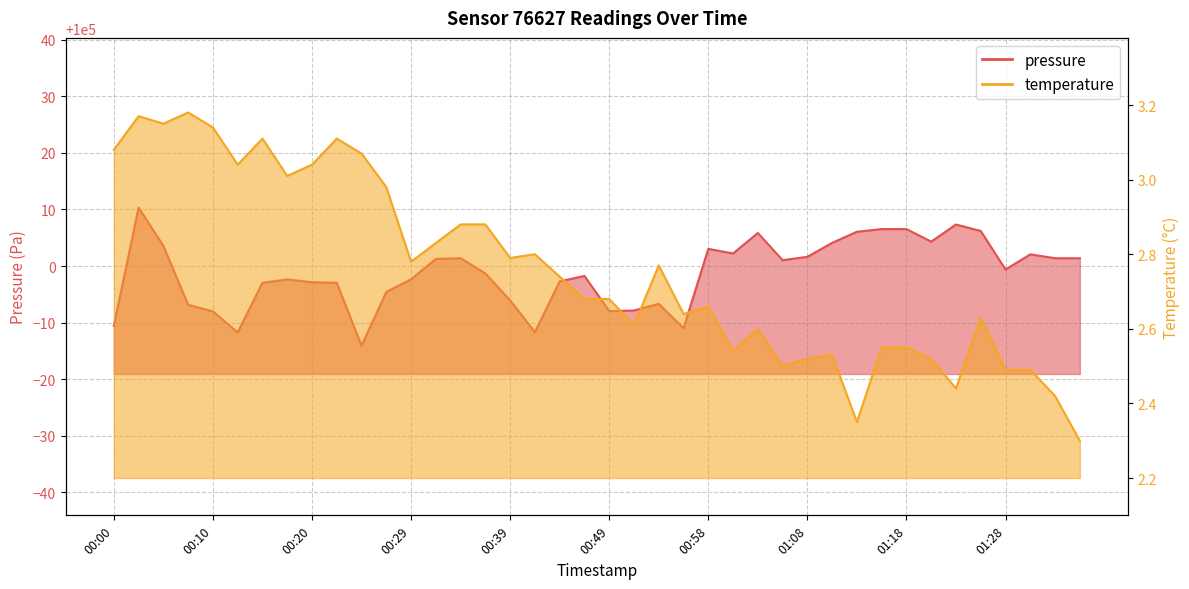

What is the spread (max minus min) of values at 00:56?

99986.4